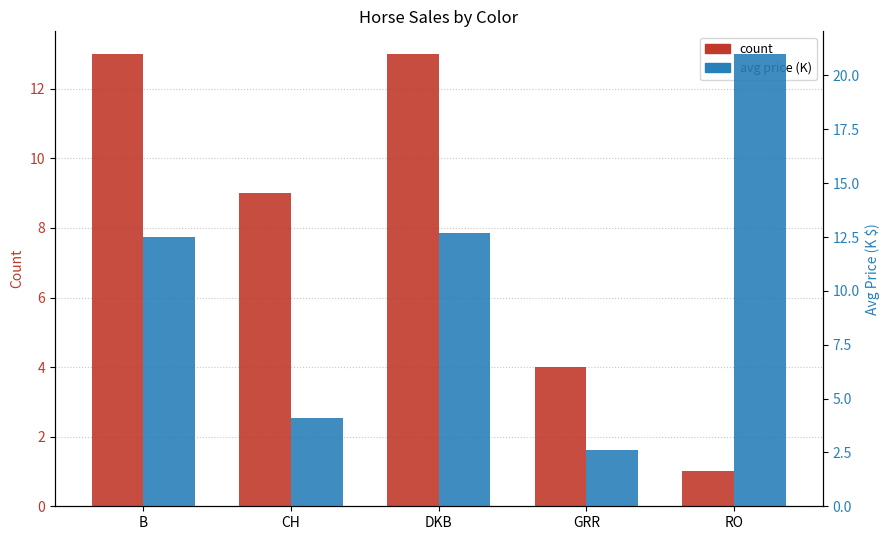

At which label does count reach its peak?

B